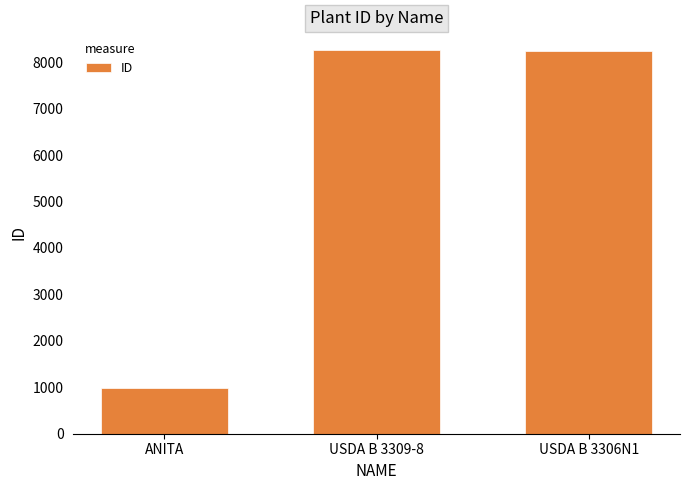

Are the bars horizontal?

No